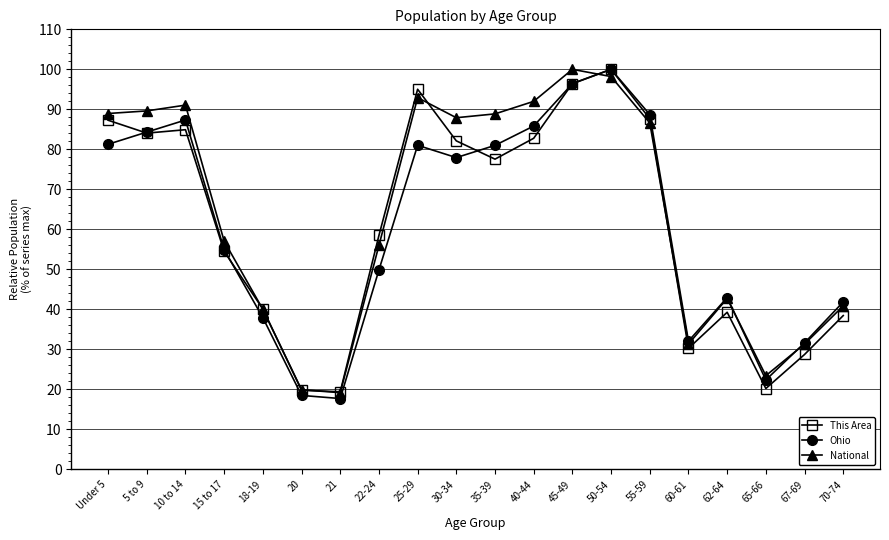

What is the label of the 6th point from the left?

20